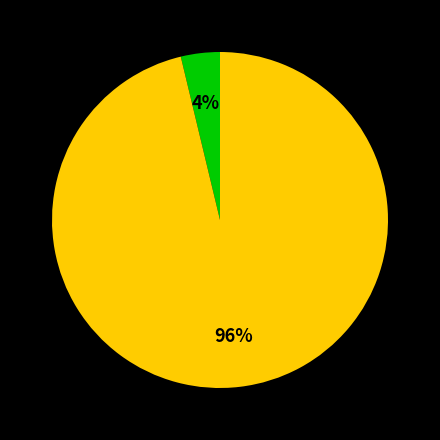

Is there a majority slice in this chart?

Yes